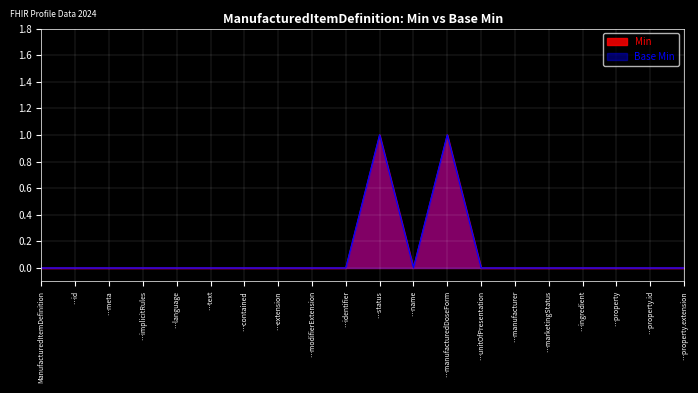

How many lines are shown in the chart?

2